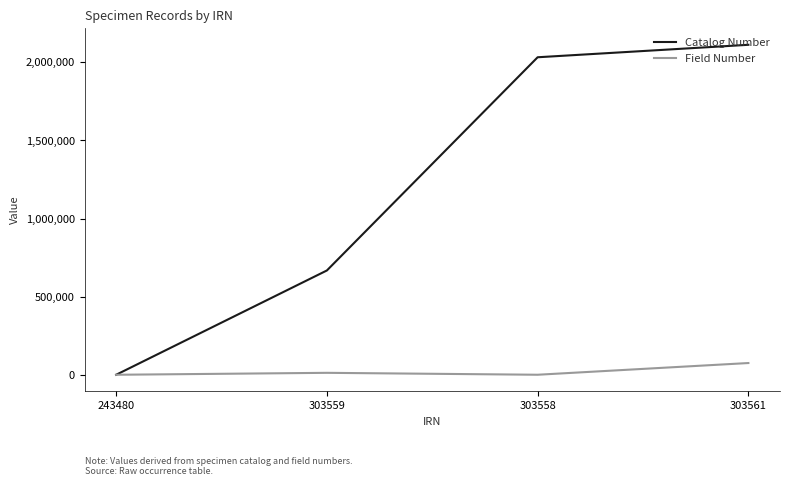

At which label is Catalog Number closest to 1056350?

303559